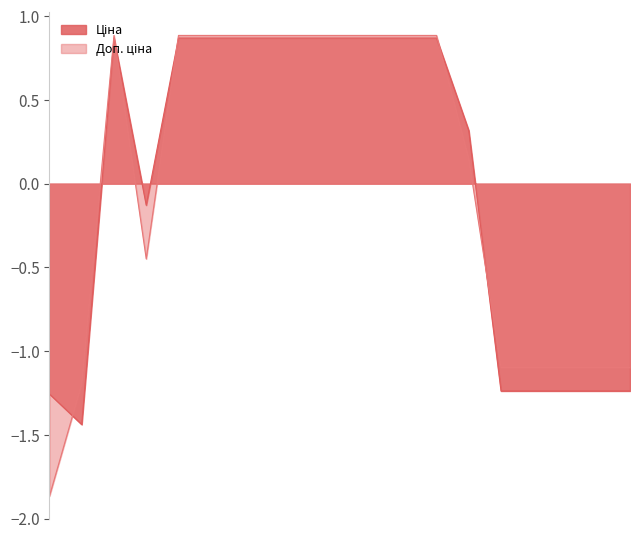

Does the chart have visible grid lines?

No